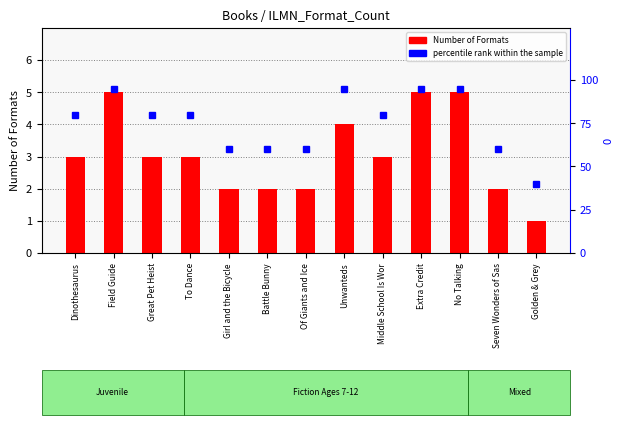

The value of percentile rank within the sample at Great Pet Heist is 80. True or false?

True